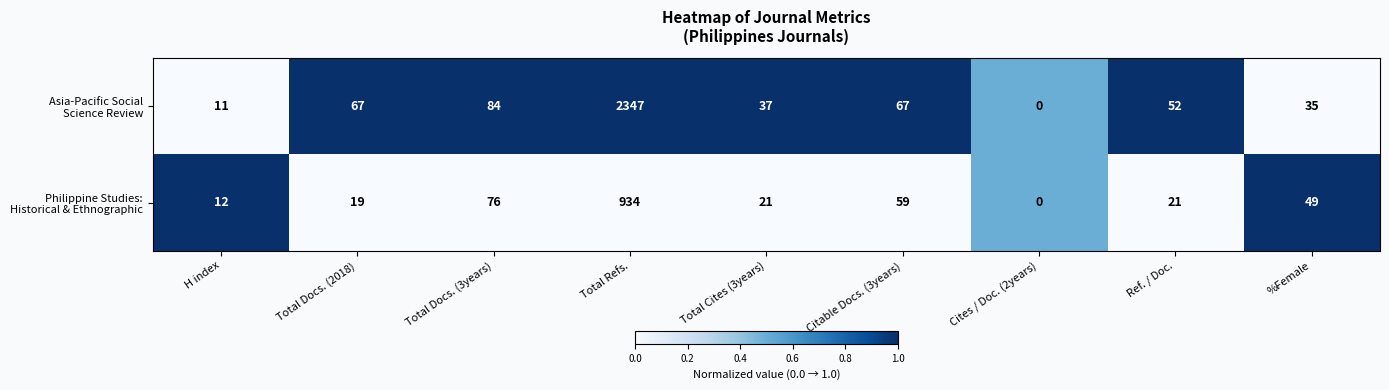

At which category does the chart reach its minimum across all series?

Cites / Doc. (2years)